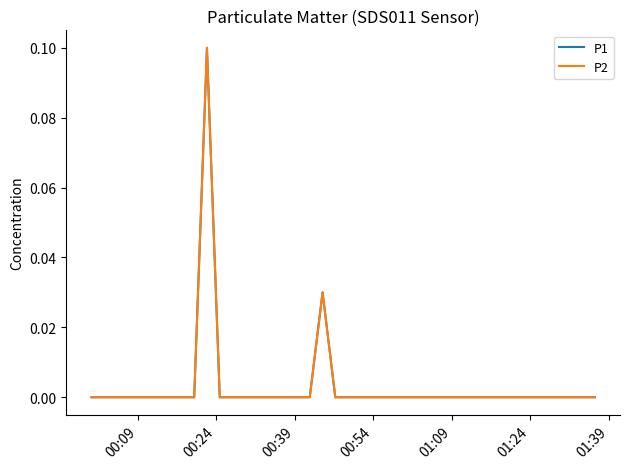

True or false: P1 and P2 intersect in this chart.

False